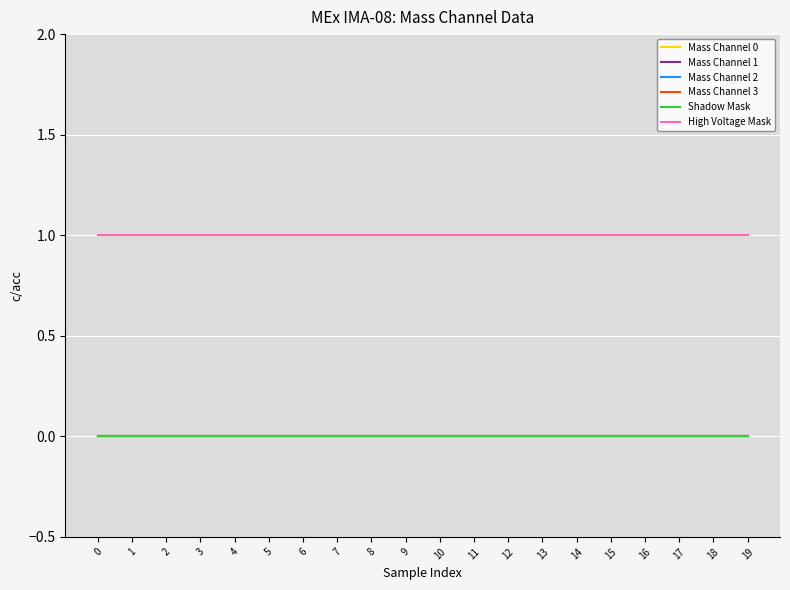

Does the chart have visible grid lines?

Yes